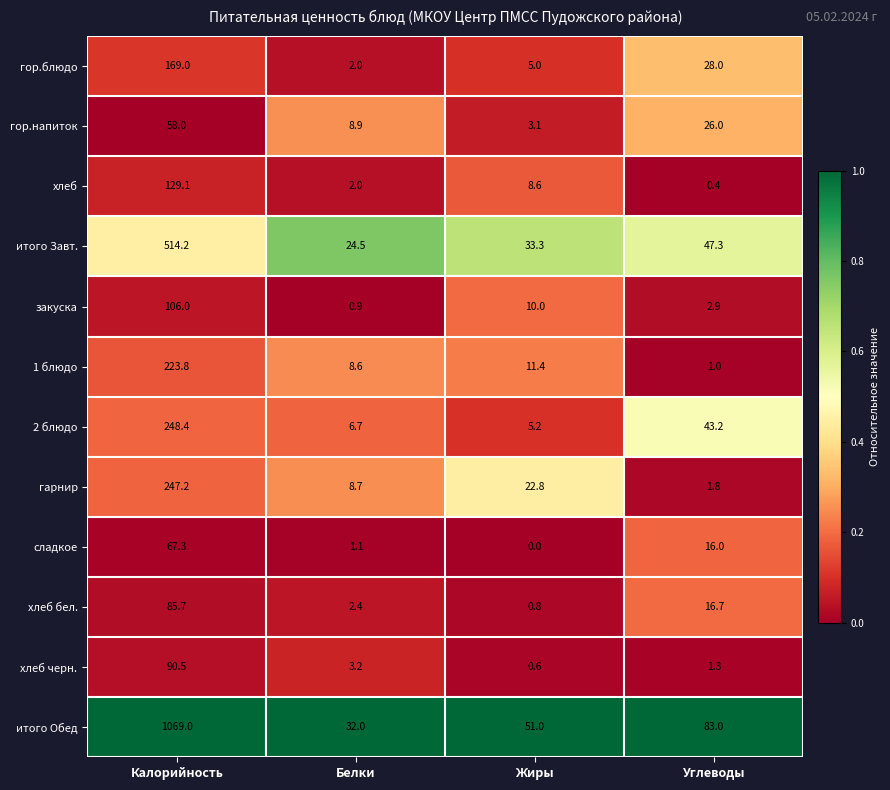

List the series in order of their peak value, lowest first.

гор.напиток, сладкое, хлеб бел., хлеб черн., закуска, хлеб, гор.блюдо, 1 блюдо, гарнир, 2 блюдо, итого Завт., итого Обед